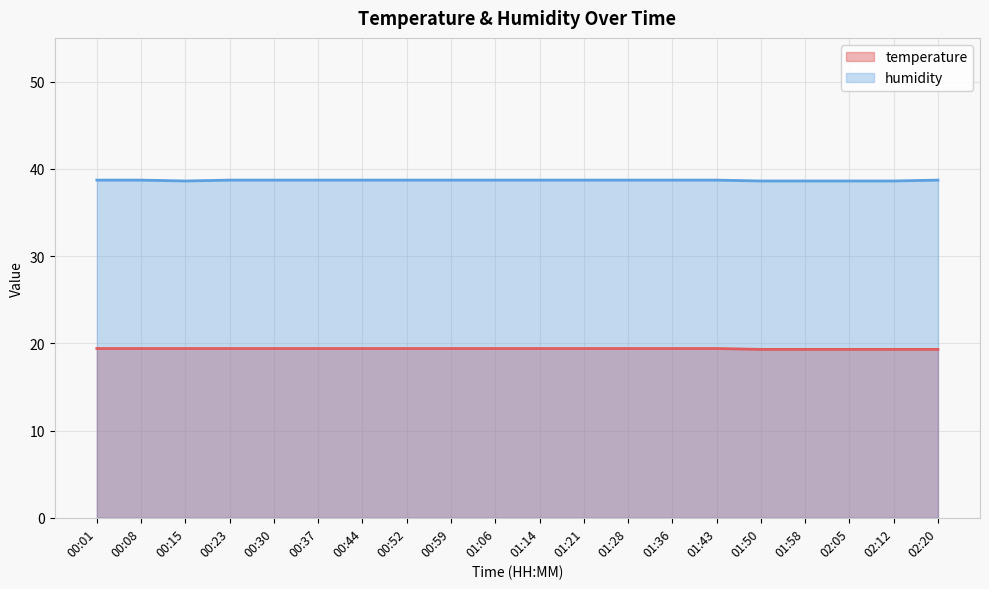

What is the approximate value of temperature at 01:36?

19.4